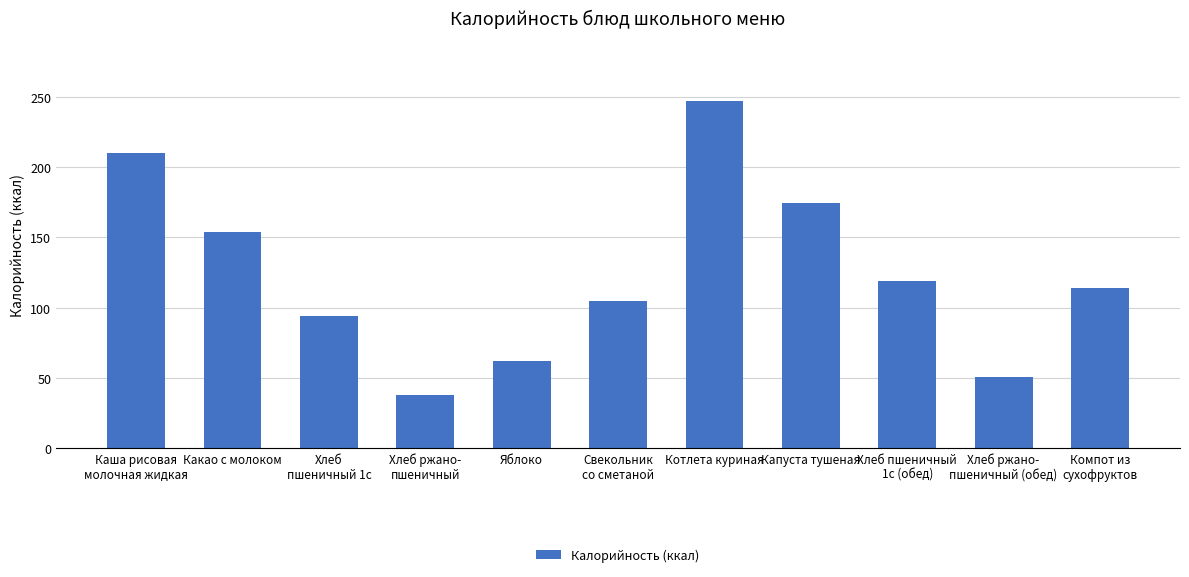

Does the chart contain any negative values?

No